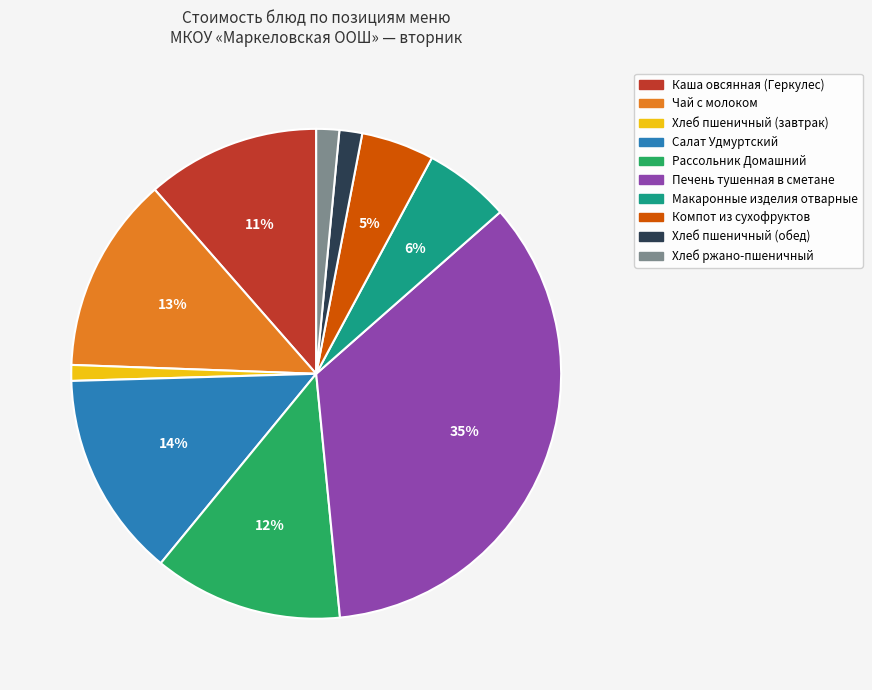

To the nearest percent, what portion does Макаронные изделия отварные represent?

6%